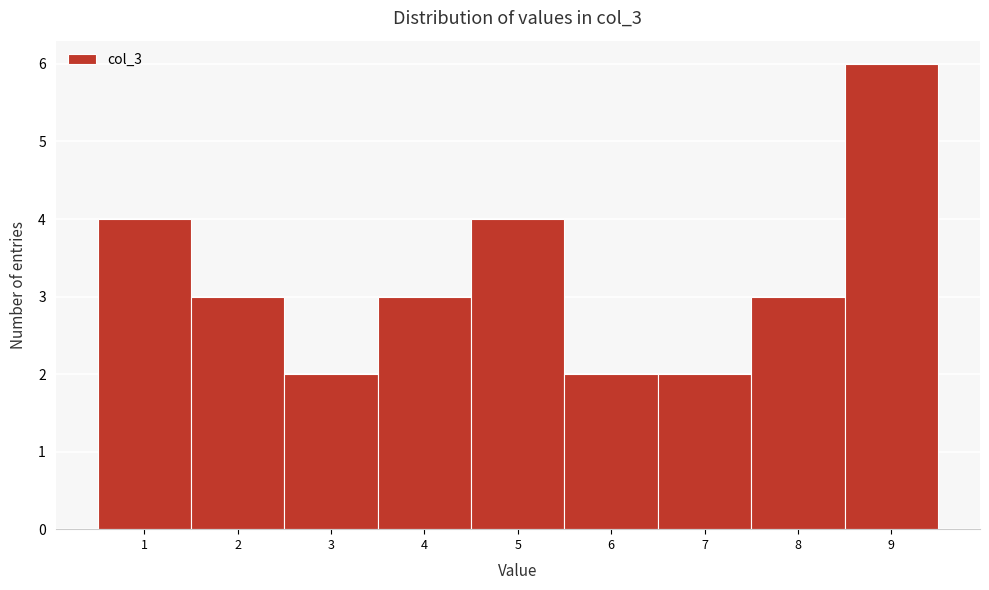

How tall is the bar that spans 6.5 to 7.5 on the x-axis? The values are not printed on the chart, so give them approximately, as read against the axis.

2